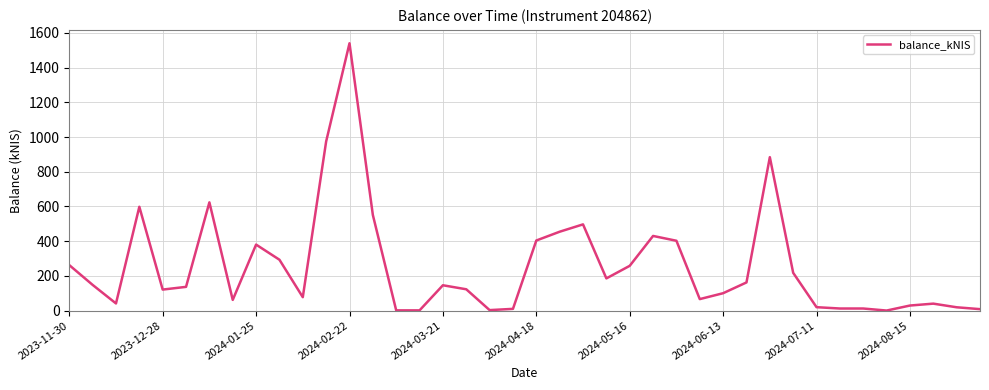

What is the difference between the maximum and minimum values?

1540.5